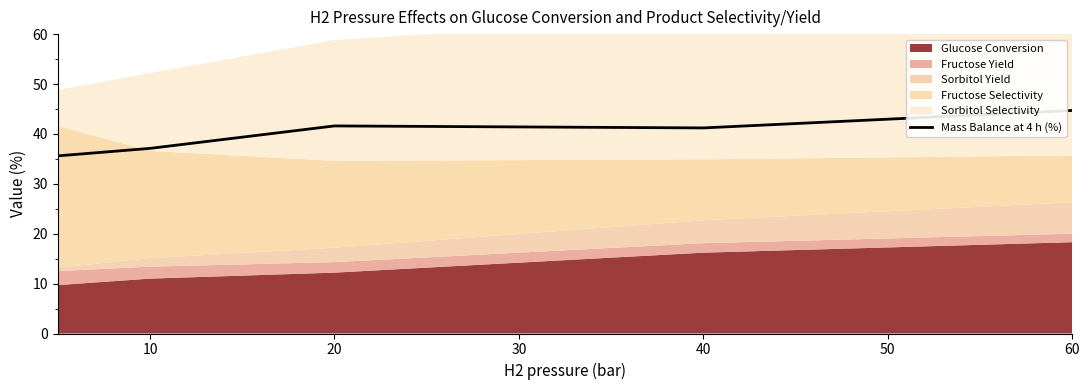

The Mass Balance at 4 h (%) series shows 26.5 at 20. True or false?

False